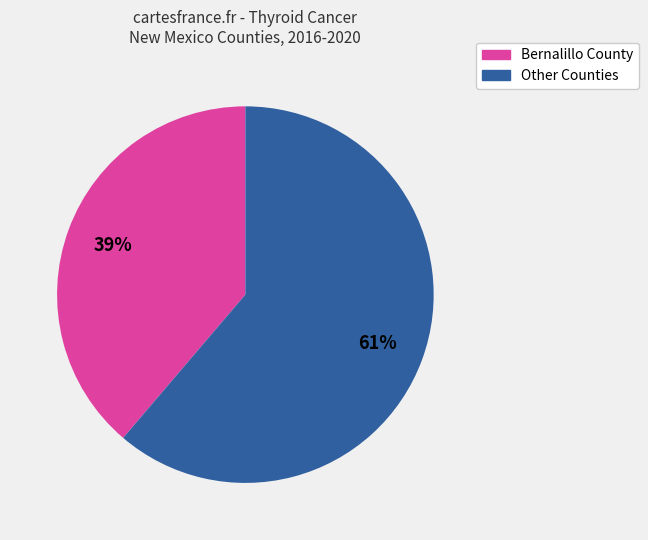

To the nearest percent, what is the difference between the largest and smallest slice percentages?

22%